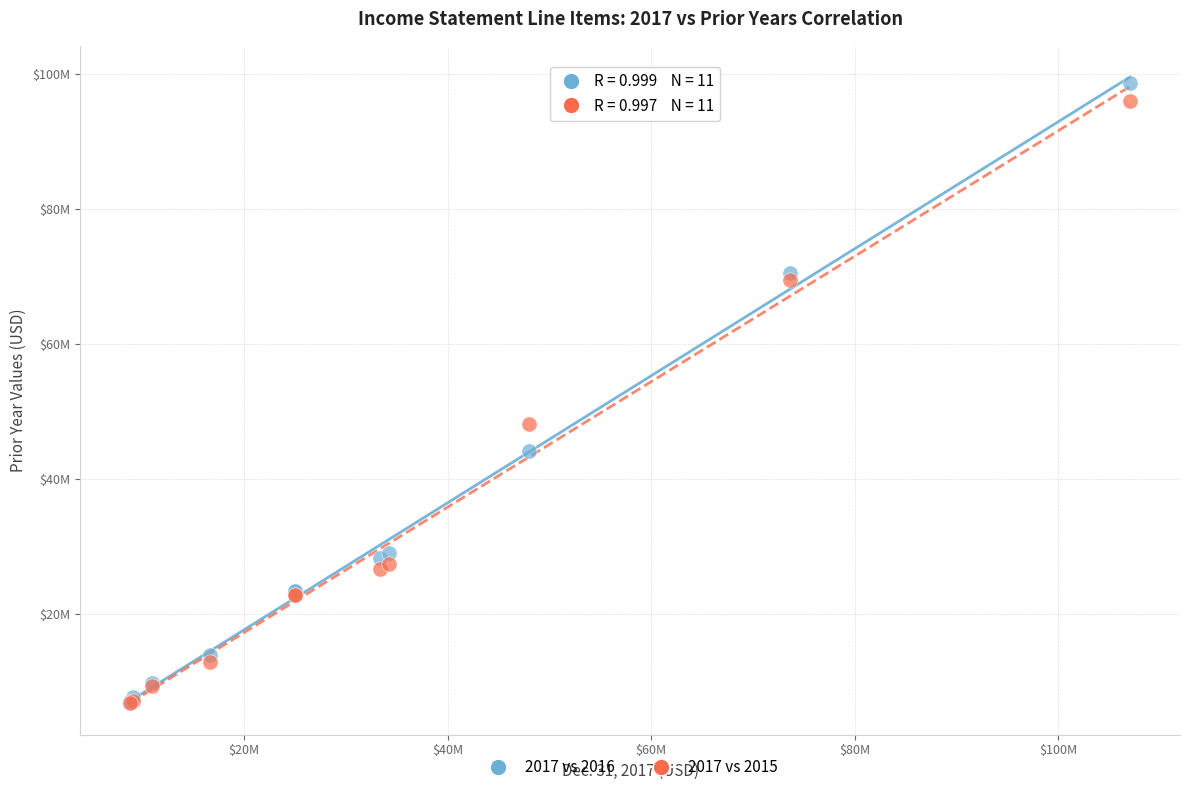

What are all the series names shown in the legend?

2017 vs 2016, 2017 vs 2015